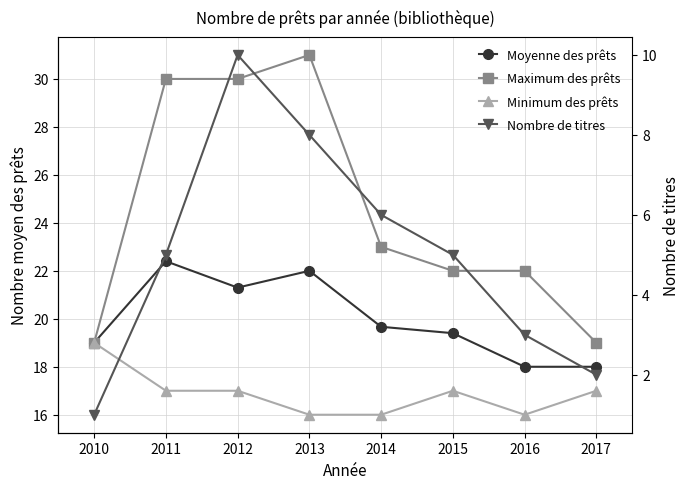

What is the value of the Maximum des prêts point at the 4th from the left?

31.0